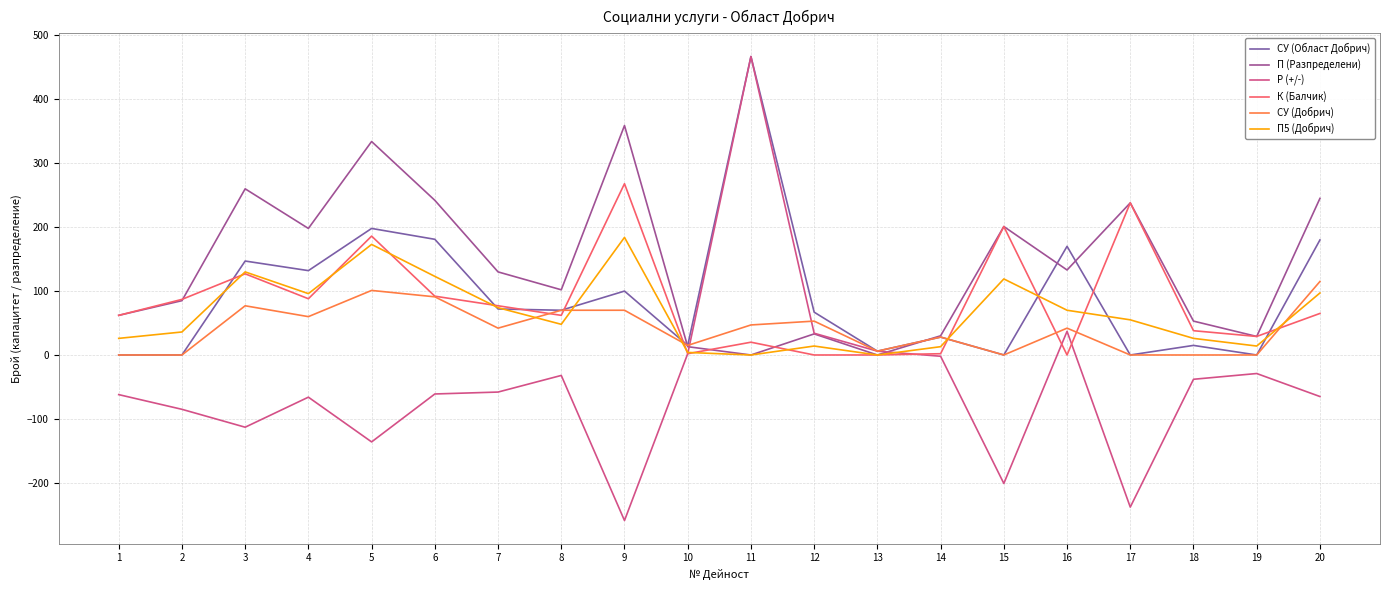

Which series has the largest total across all categories?

П (Разпределени)